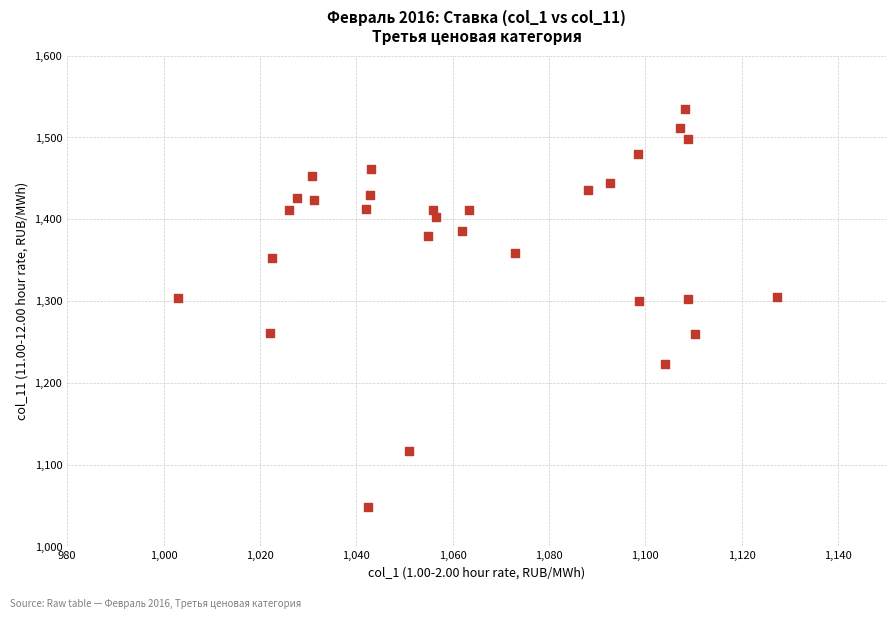

What is the range of X values (max minus min)?

124.4